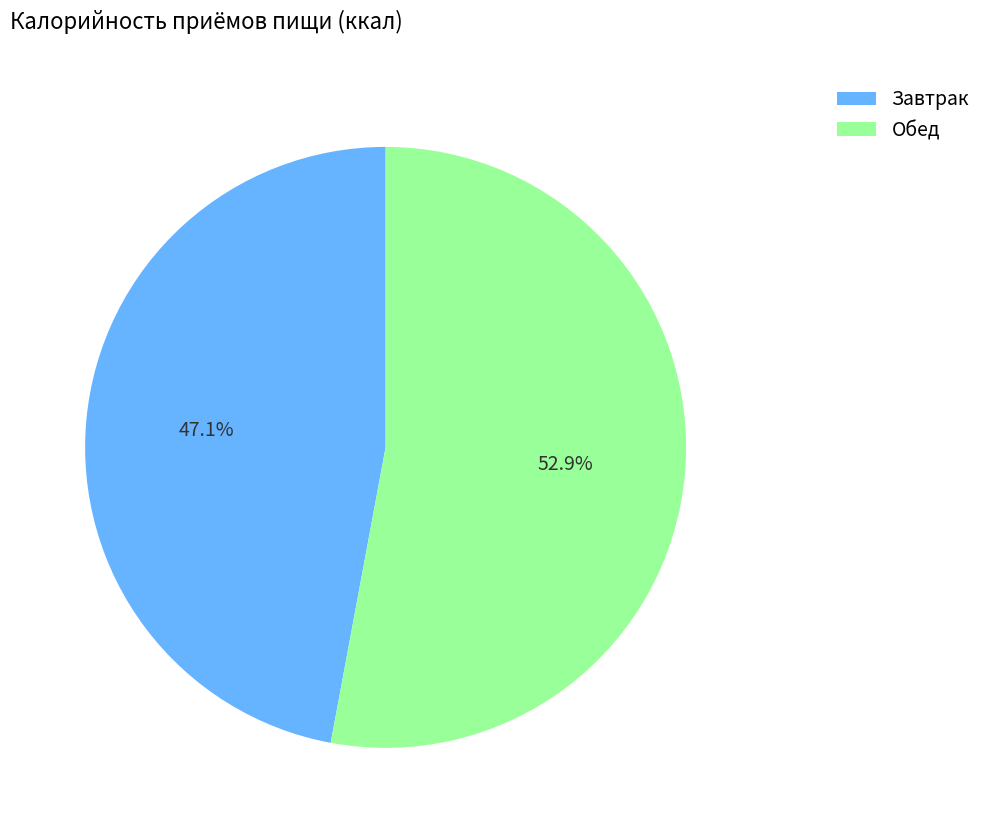

Is it true that Завтрак is 47% of the pie?

True